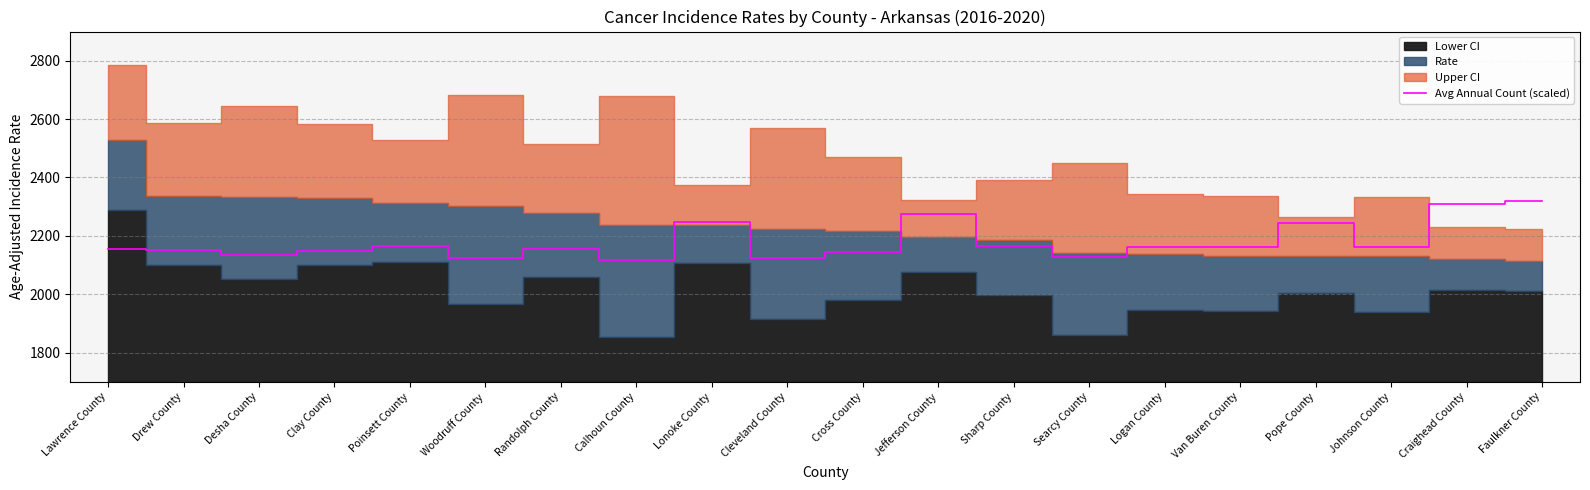

What value does the Avg Annual Count (scaled) series have at Logan County?

2162.1